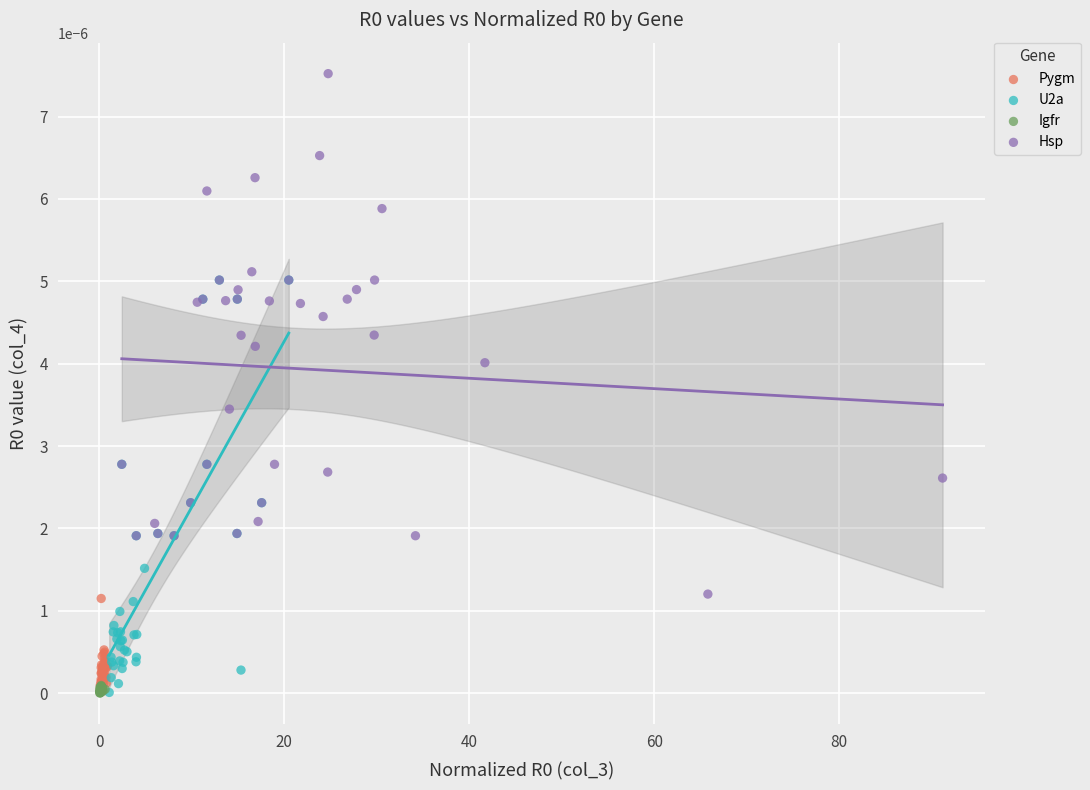

Which series has the largest Y range (max minus min)?

Hsp